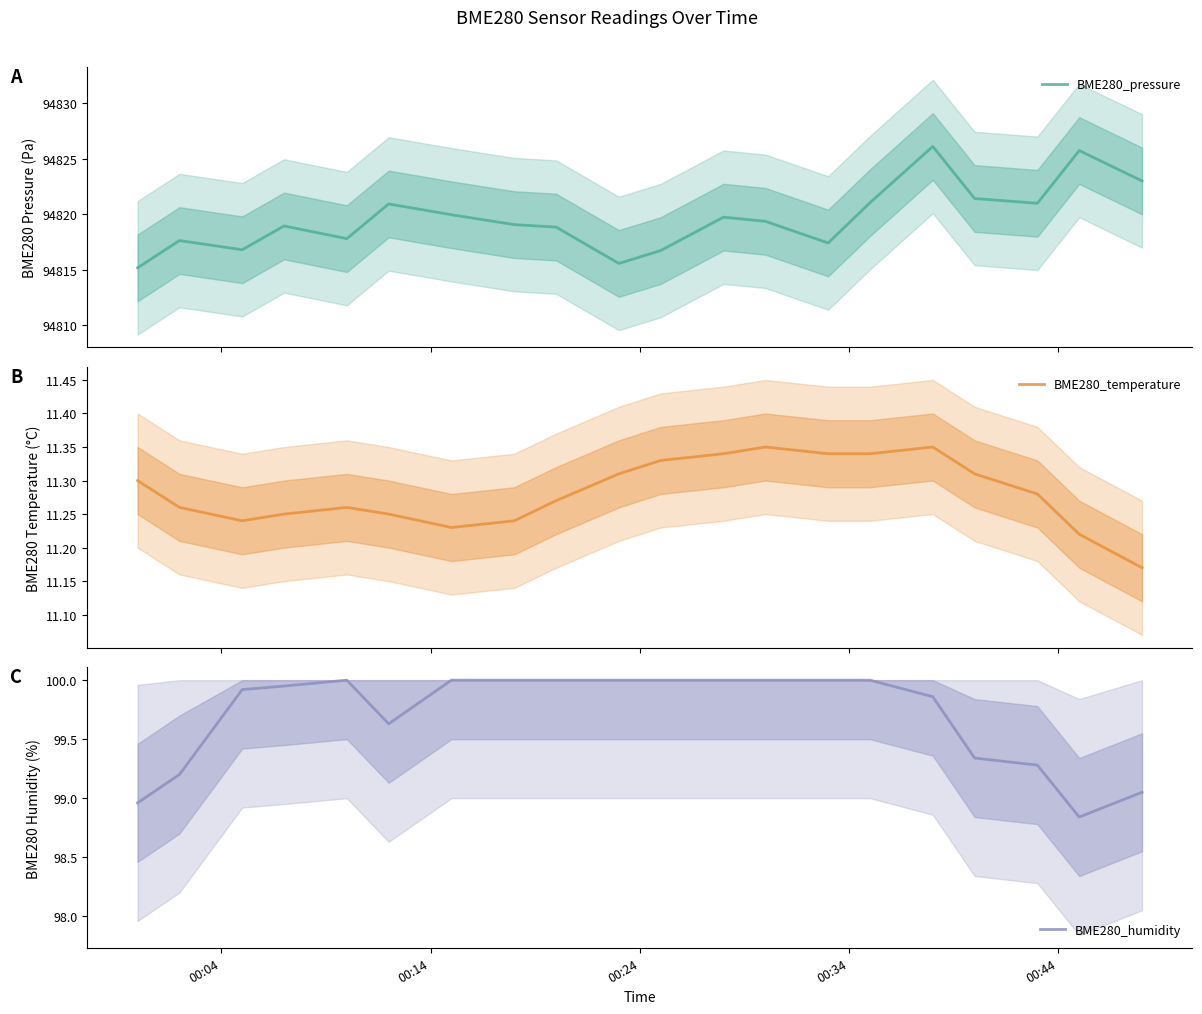

What is the highest value of the BME280_pressure series?

94826.1